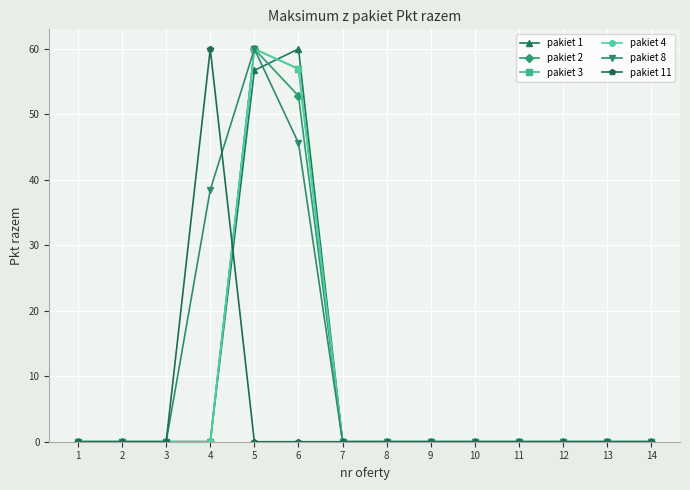

Reading left to right, what are all the values shown in this chart?

pakiet 1: 0.0	0.0	0.0	0.0	56.7	60.0	0.0	0.0	0.0	0.0	0.0	0.0	0.0	0.0
pakiet 2: 0.0	0.0	0.0	0.0	60.0	52.8	0.0	0.0	0.0	0.0	0.0	0.0	0.0	0.0
pakiet 3: 0.0	0.0	0.0	0.0	60.0	57.0	0.0	0.0	0.0	0.0	0.0	0.0	0.0	0.0
pakiet 4: 0.0	0.0	0.0	0.0	60.0	56.9	0.0	0.0	0.0	0.0	0.0	0.0	0.0	0.0
pakiet 8: 0.0	0.0	0.0	38.5	60.0	45.6	0.0	0.0	0.0	0.0	0.0	0.0	0.0	0.0
pakiet 11: 0.0	0.0	0.0	60.0	0.0	0.0	0.0	0.0	0.0	0.0	0.0	0.0	0.0	0.0